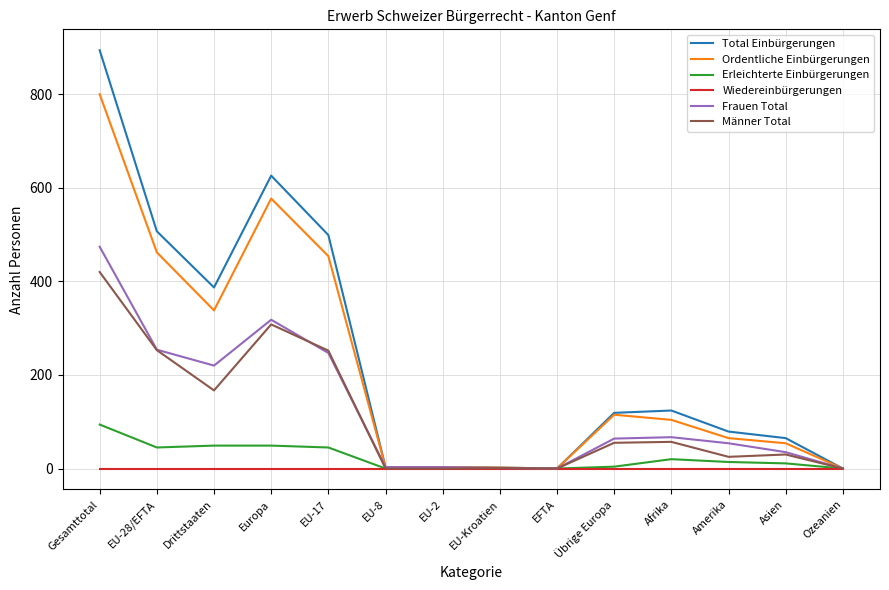

Which series changed the most between Drittstaaten and EFTA?

Total Einbürgerungen